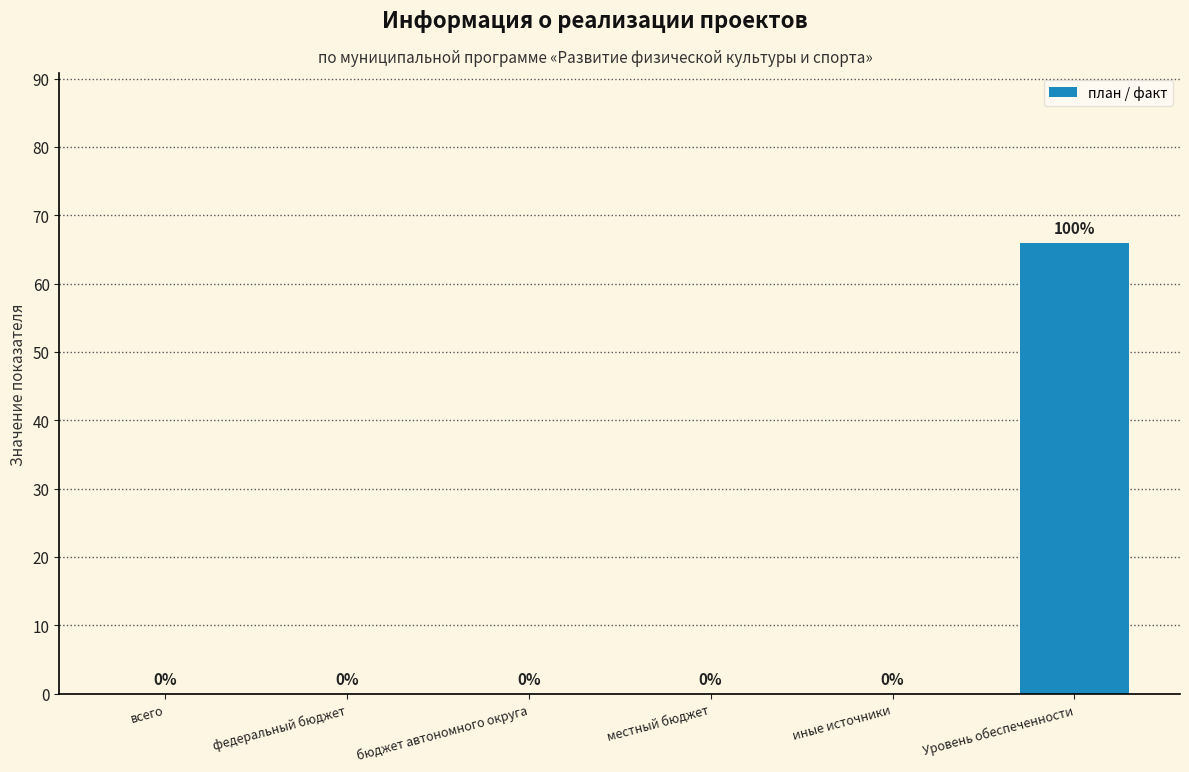

What is the change in value from бюджет автономного округа to Уровень обеспеченности?

+66